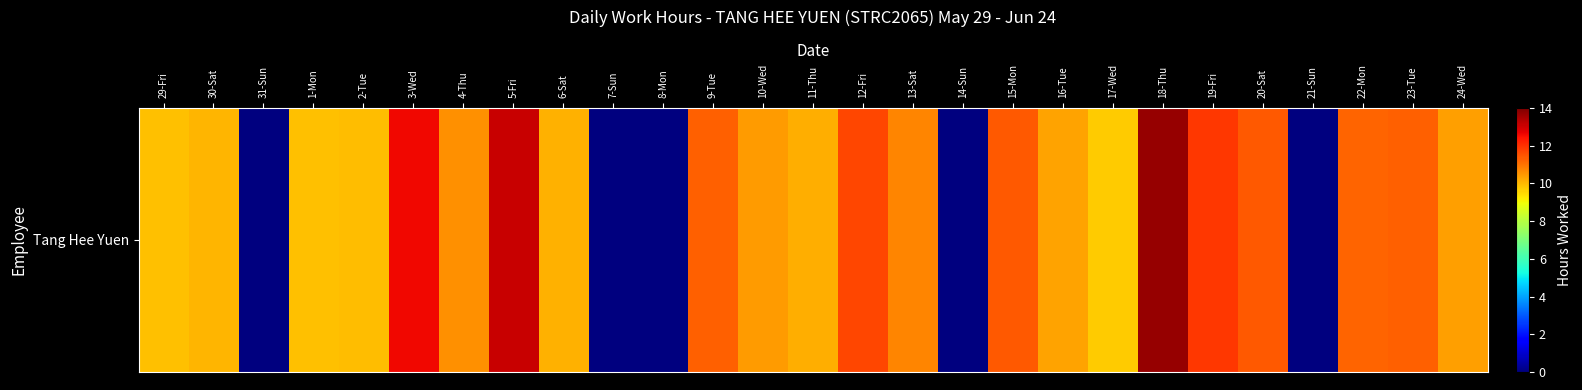

What is the average value?

9.0